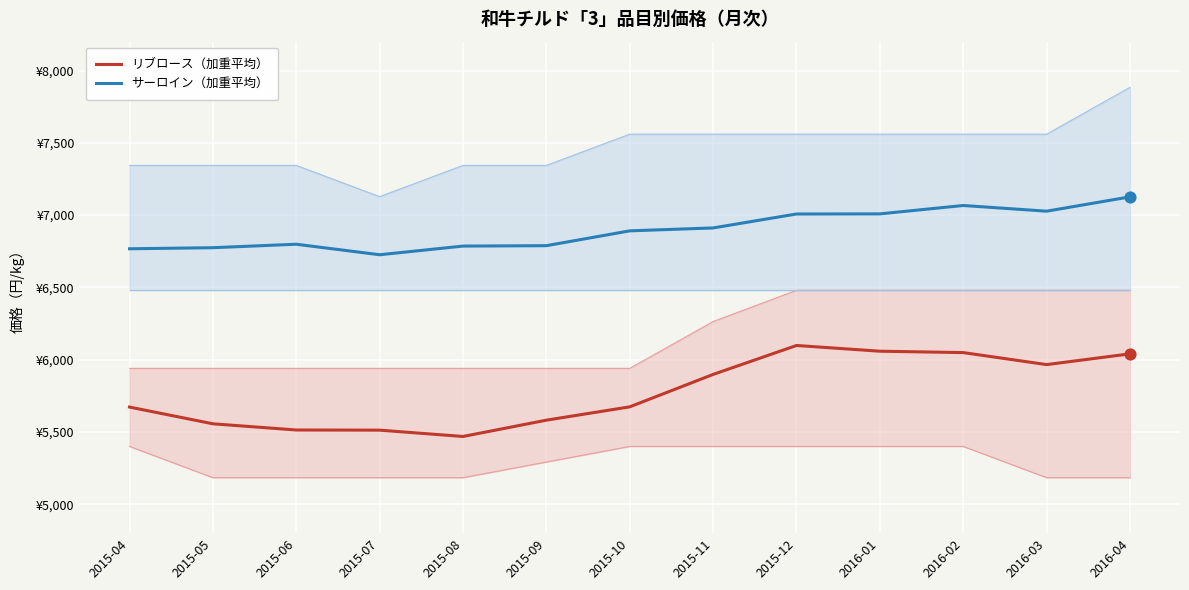

Which series has the widest spread of Y values?

リブロース（加重平均）